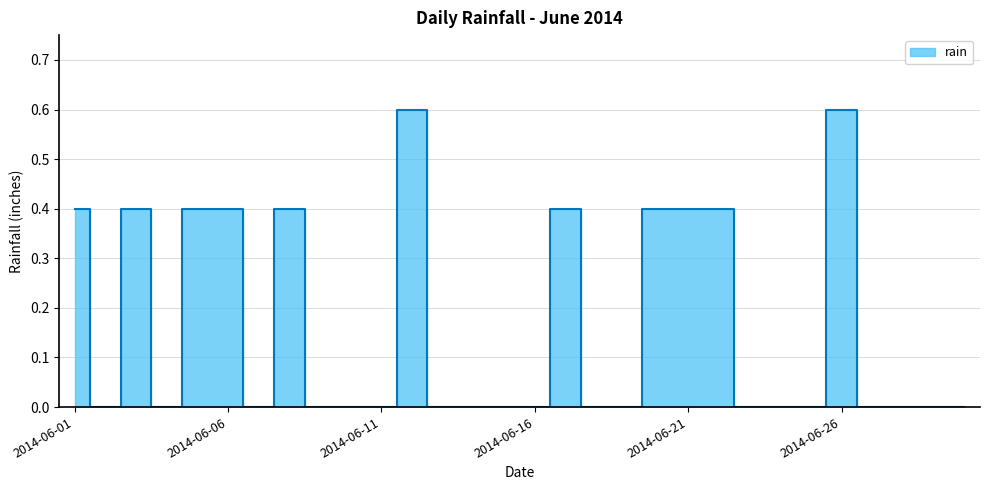

Reading left to right, extract all data points from this chart.

0.4	0.0	0.4	0.0	0.4	0.4	0.0	0.4	0.0	0.0	0.0	0.6	0.0	0.0	0.0	0.0	0.4	0.0	0.0	0.4	0.4	0.4	0.0	0.0	0.0	0.6	0.0	0.0	0.0	0.0